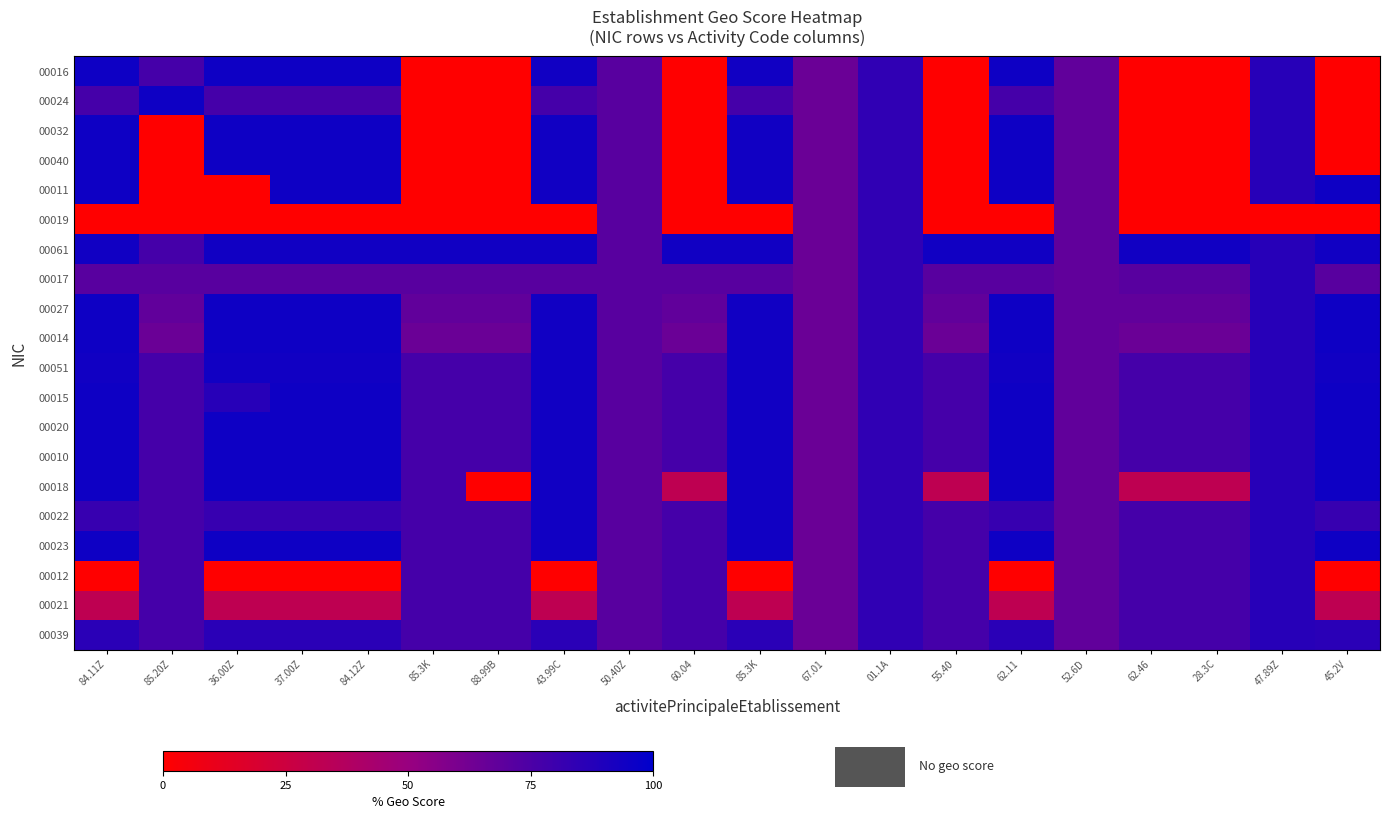

Rank the series by their maximum value, from highest to lowest.

00016, 00024, 00032, 00040, 00011, 00027, 00014, 00015, 00020, 00010, 00018, 00023, 00061, 00051, 00022, 00017, 00012, 00021, 00039, 00019